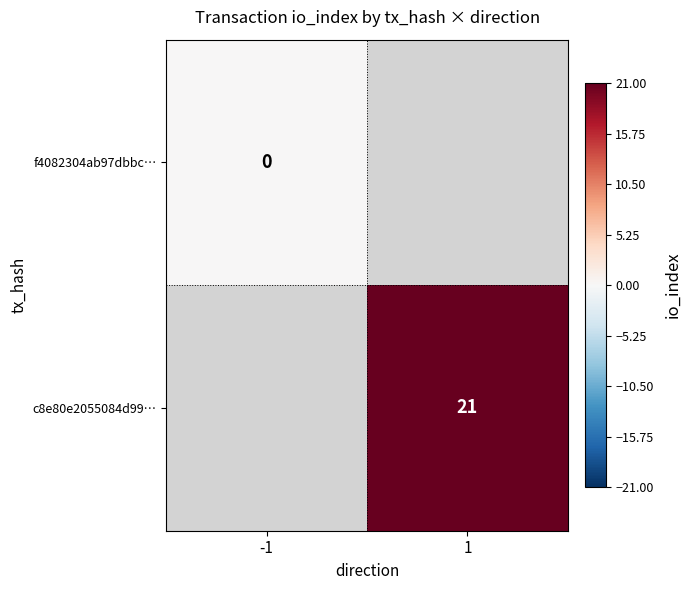

The c8e80e2055084d99… series shows 21 at 1. True or false?

True